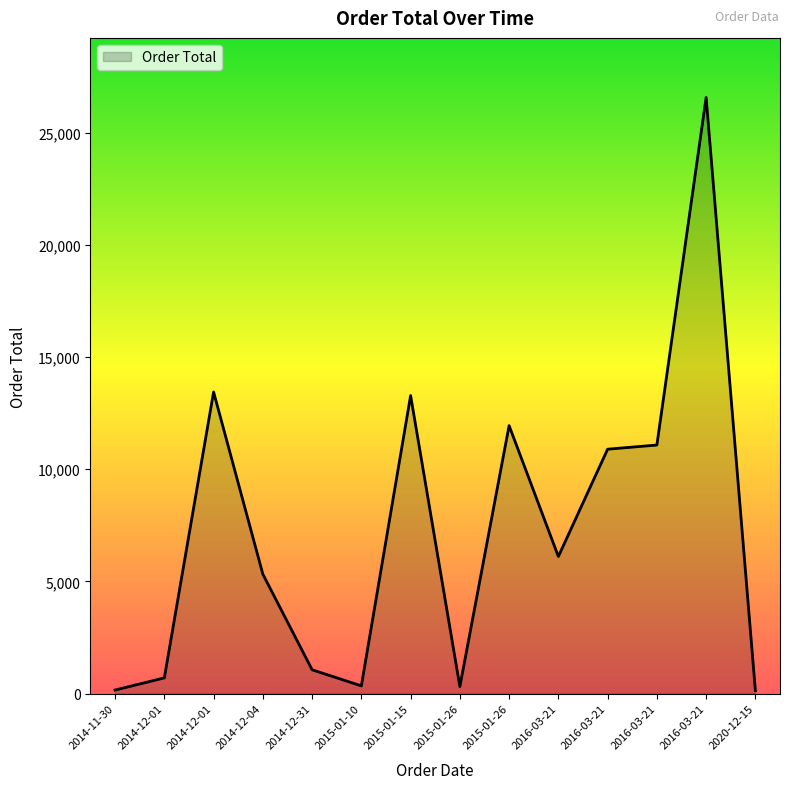

Where is the data nearest to the value 13347?

2015-01-15